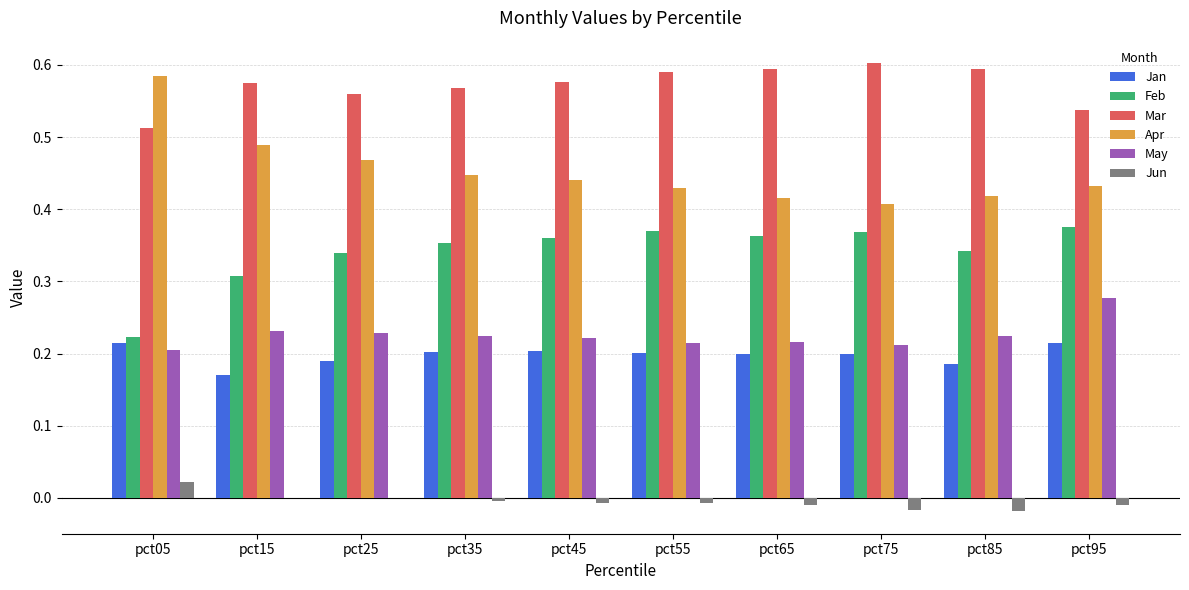

The Apr series shows 0.4 at pct45. True or false?

True